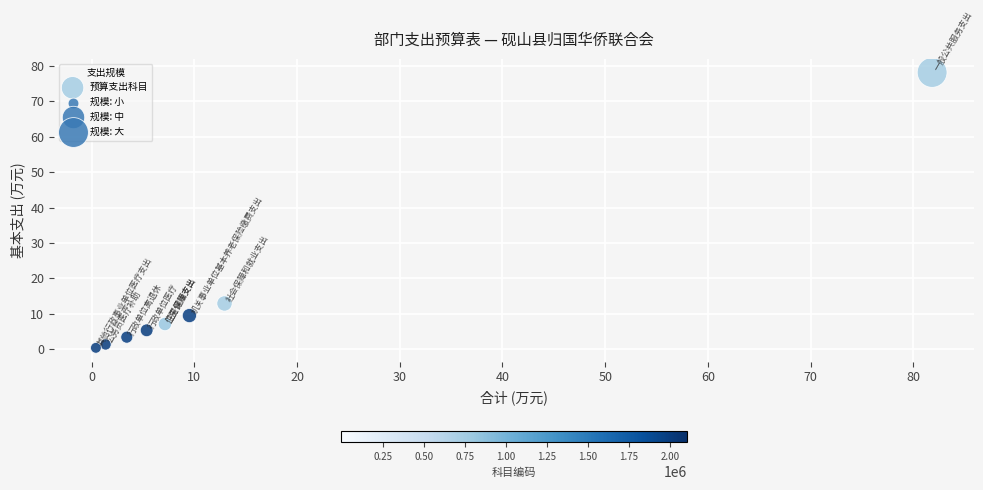

What Y value in the scatter plot is closest to 39?

12.9